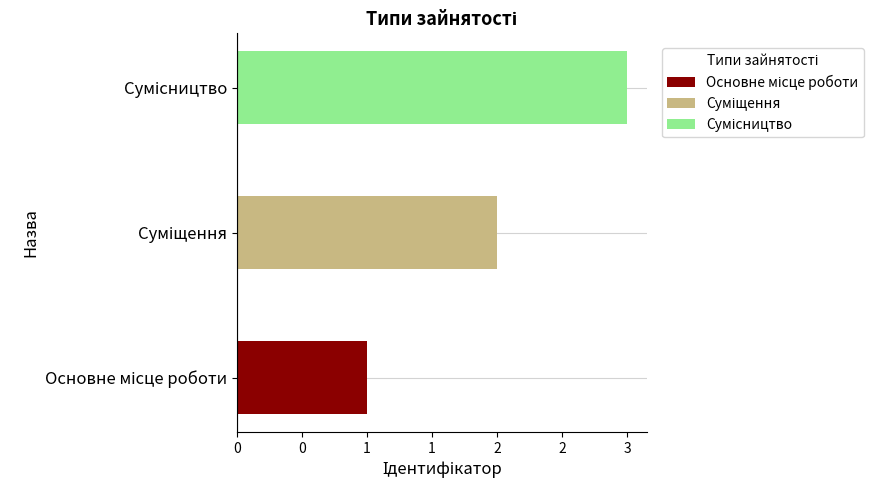

Is it true that the value at Суміщення is 1?

False